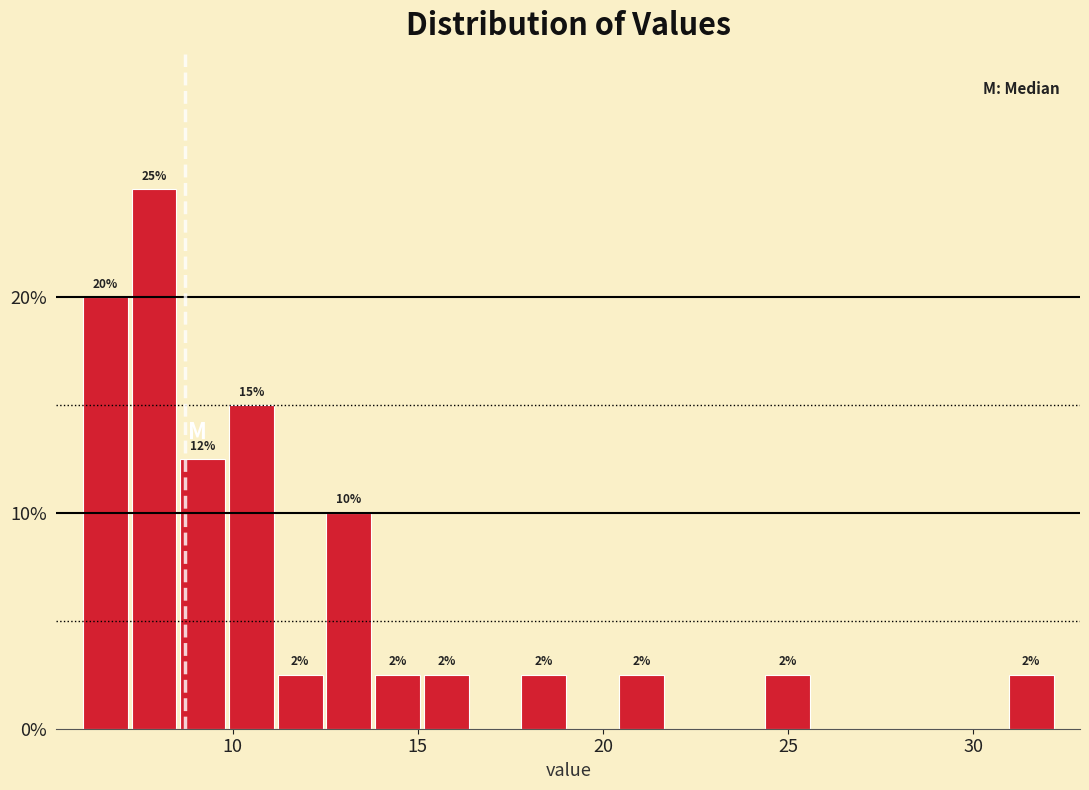

Around what value on the x-axis is the tallest bar? Give the approximate position of its centre, as read against the axis.

8.0